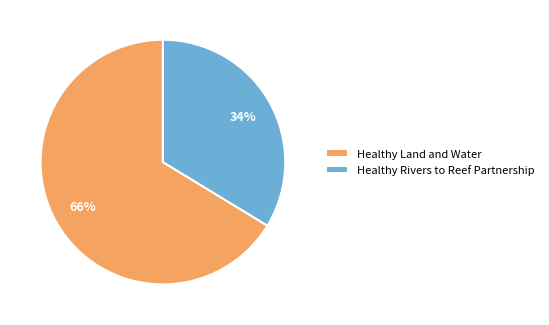

To the nearest percent, what portion does Healthy Land and Water represent?

66%